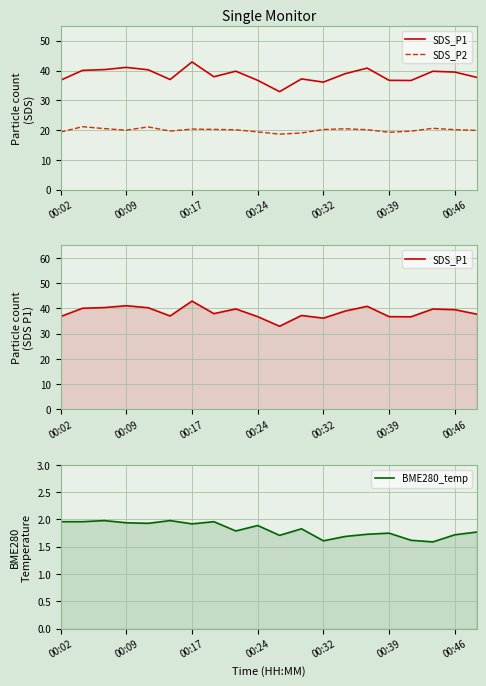

What is the difference between the maximum and minimum values in the SDS_P2 series?

2.5